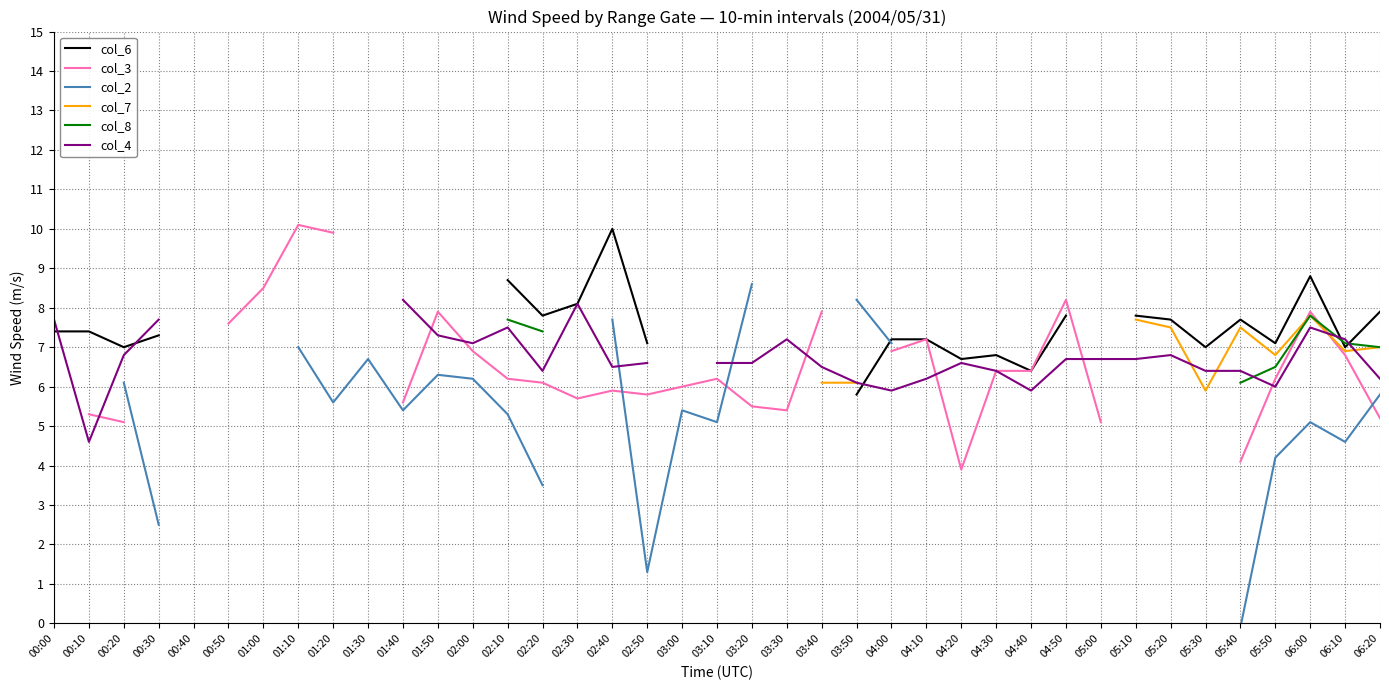

What is the approximate value of col_6 at 04:10?

7.2